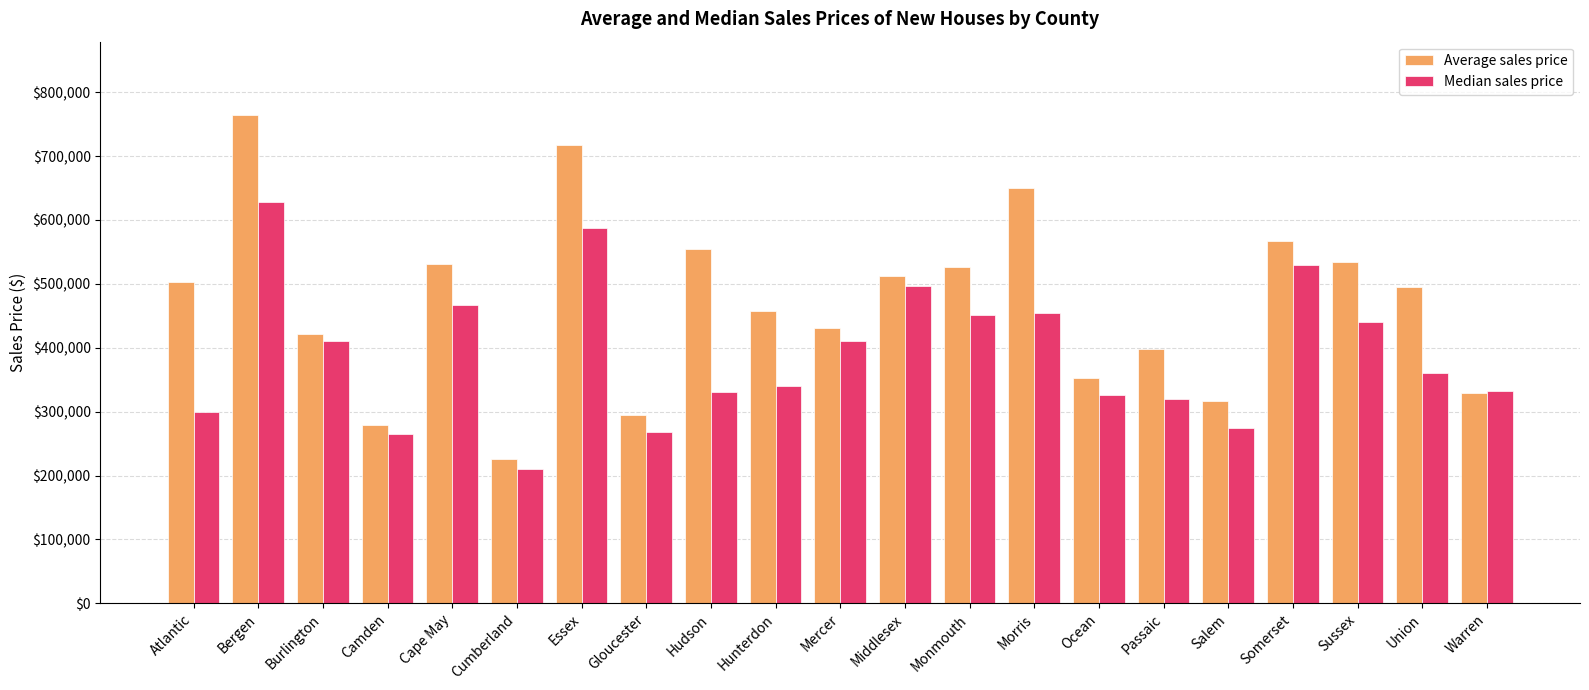

What is the minimum value shown in the chart?

210000.0